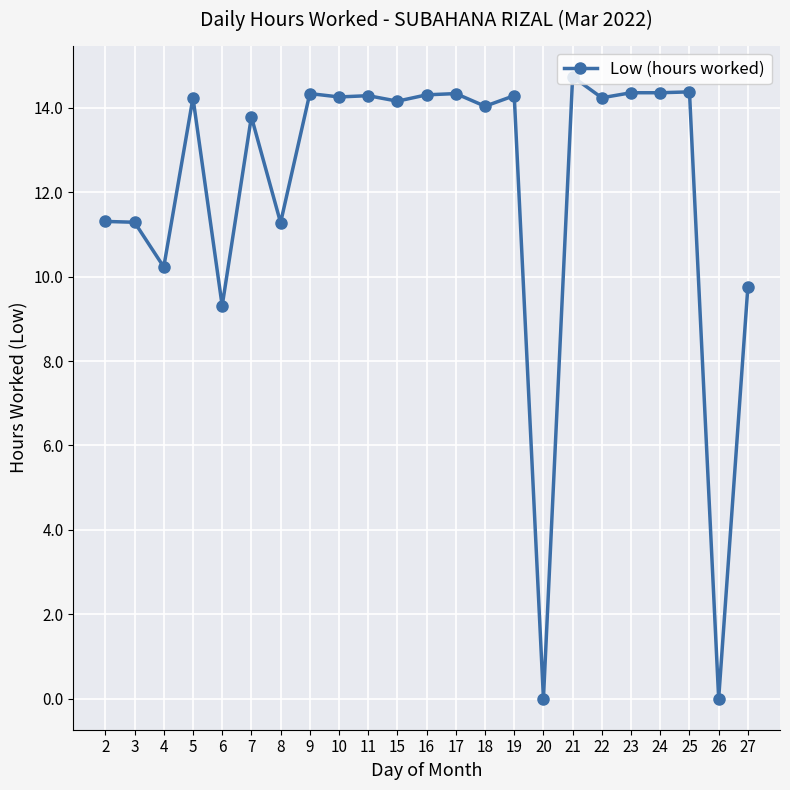

True or false: there are more than 1 points higher than both neighbors.

True